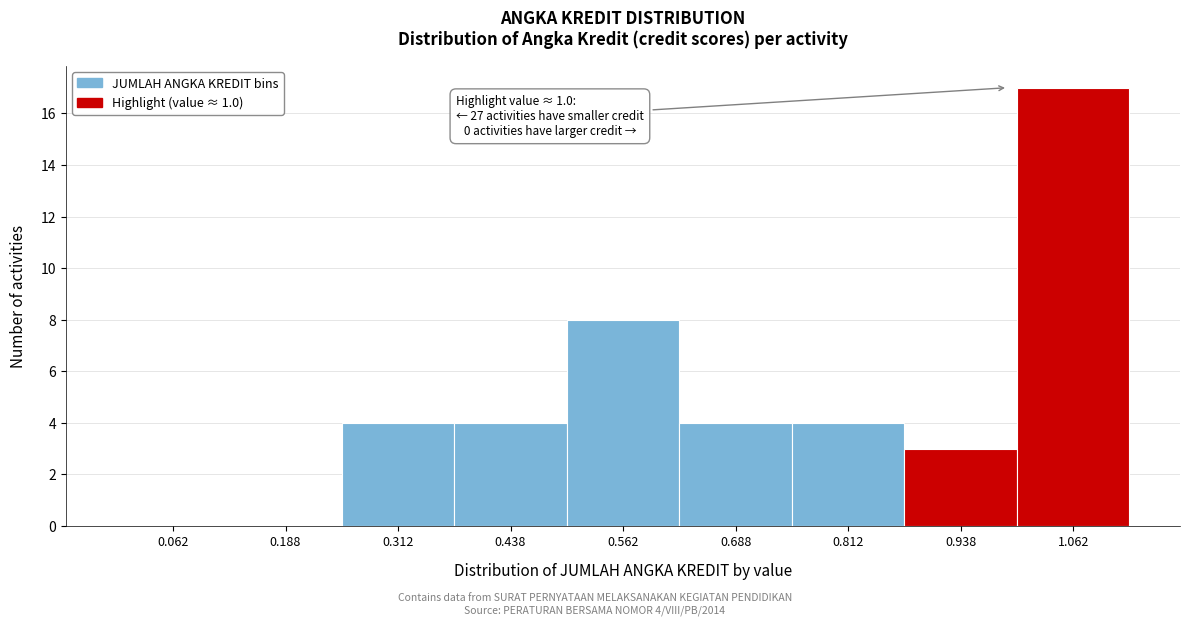

Which range on the x-axis has the tallest bar?

1.000 to 1.125